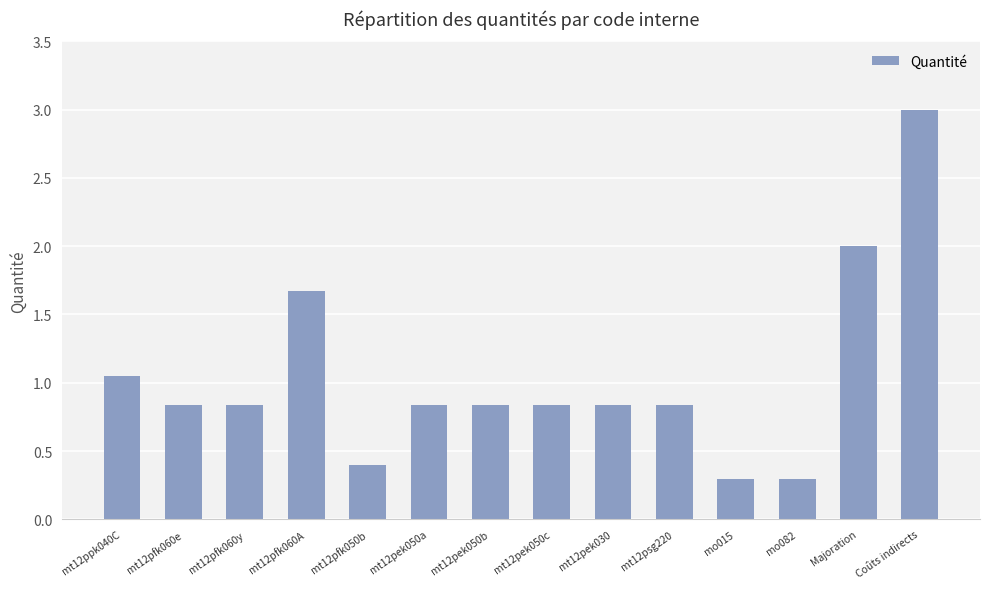

What is the sum of all values?

14.6